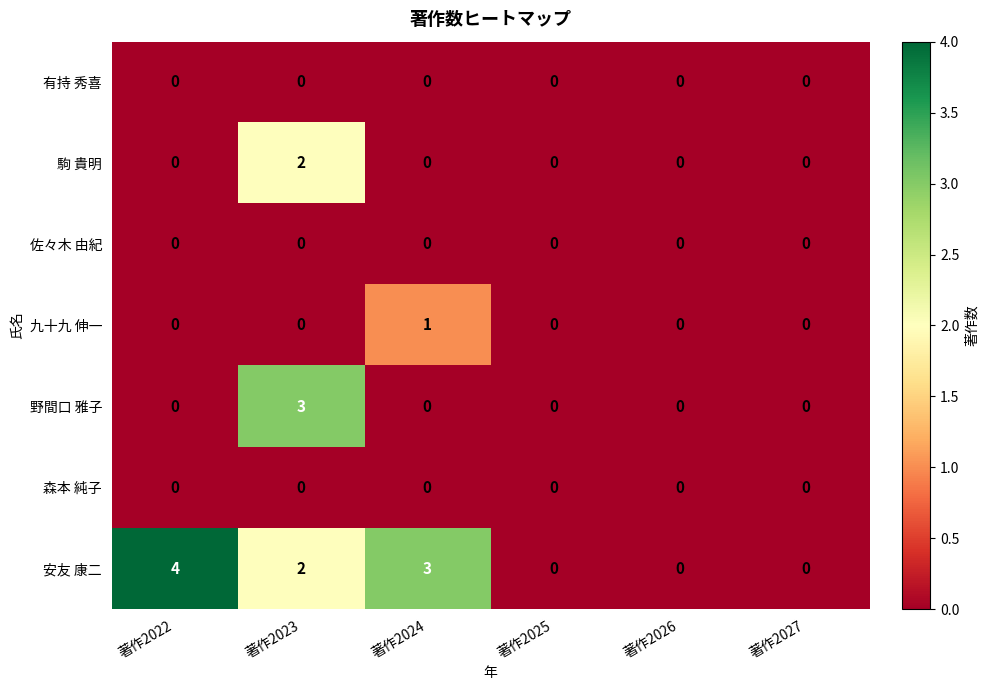

At which label is 安友 康二 closest to 2?

著作2023